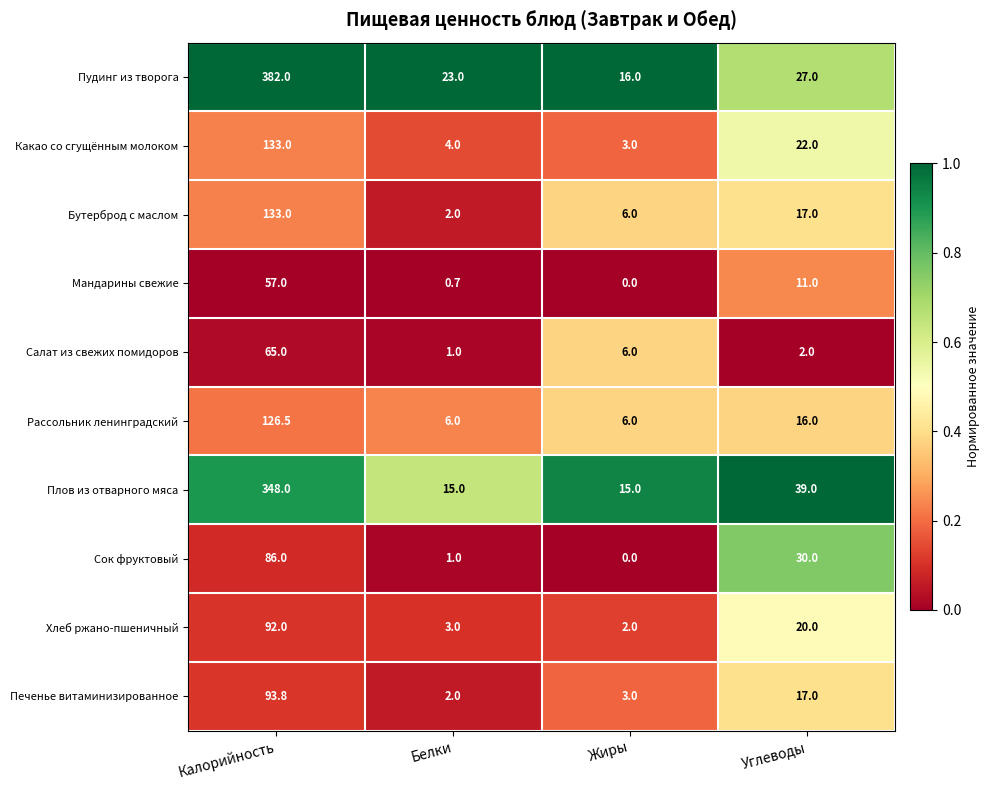

What is the minimum value for Плов из отварного мяса?

15.0